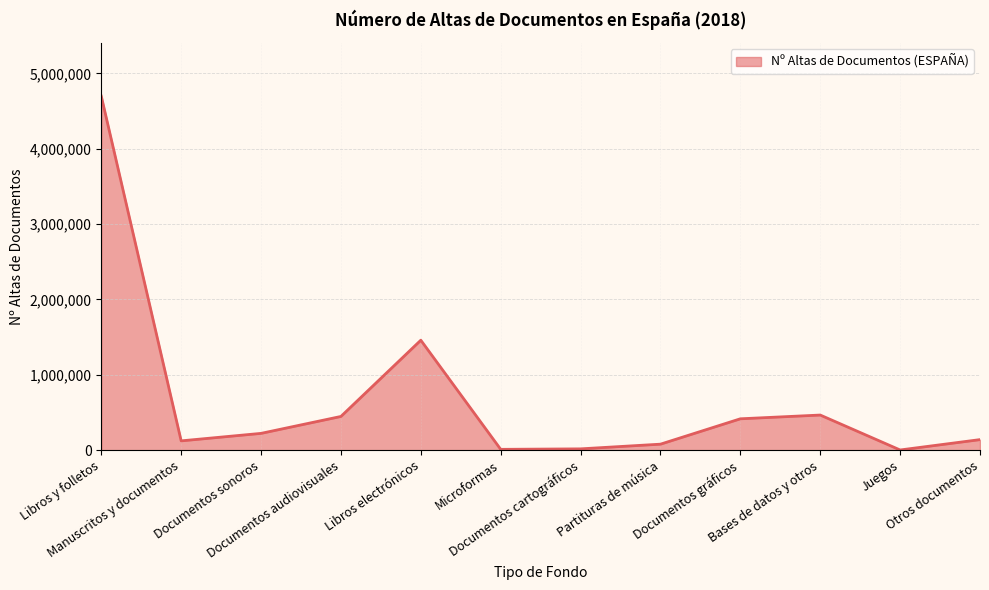

List the labels in order of value, smallest first.

Juegos, Microformas, Documentos cartográficos, Partituras de música, Manuscritos y documentos, Otros documentos, Documentos sonoros, Documentos gráficos, Documentos audiovisuales, Bases de datos y otros, Libros electrónicos, Libros y folletos